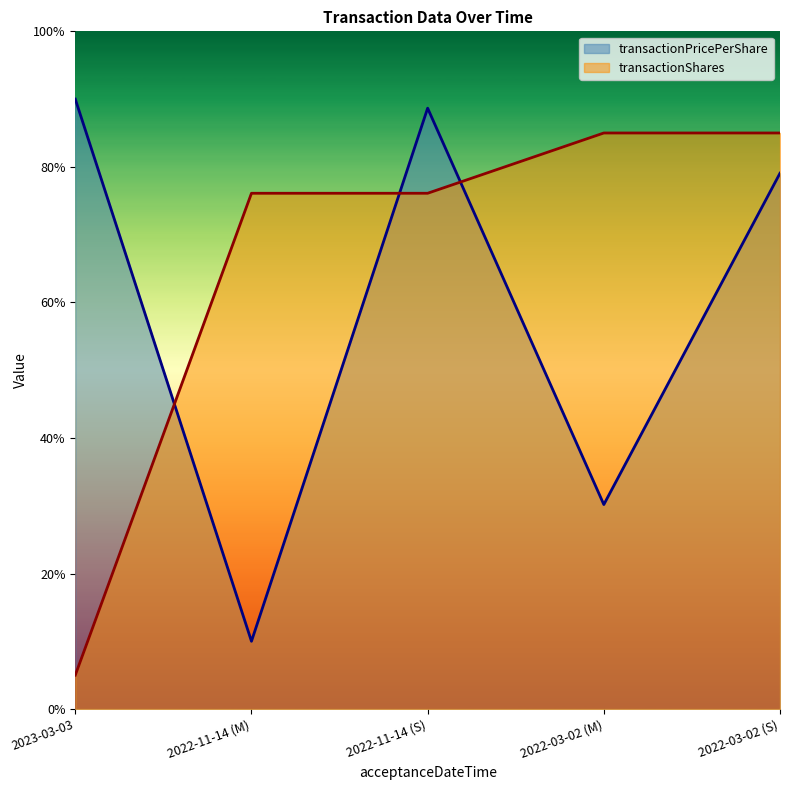

How many times do transactionPricePerShare and transactionShares cross each other?

3